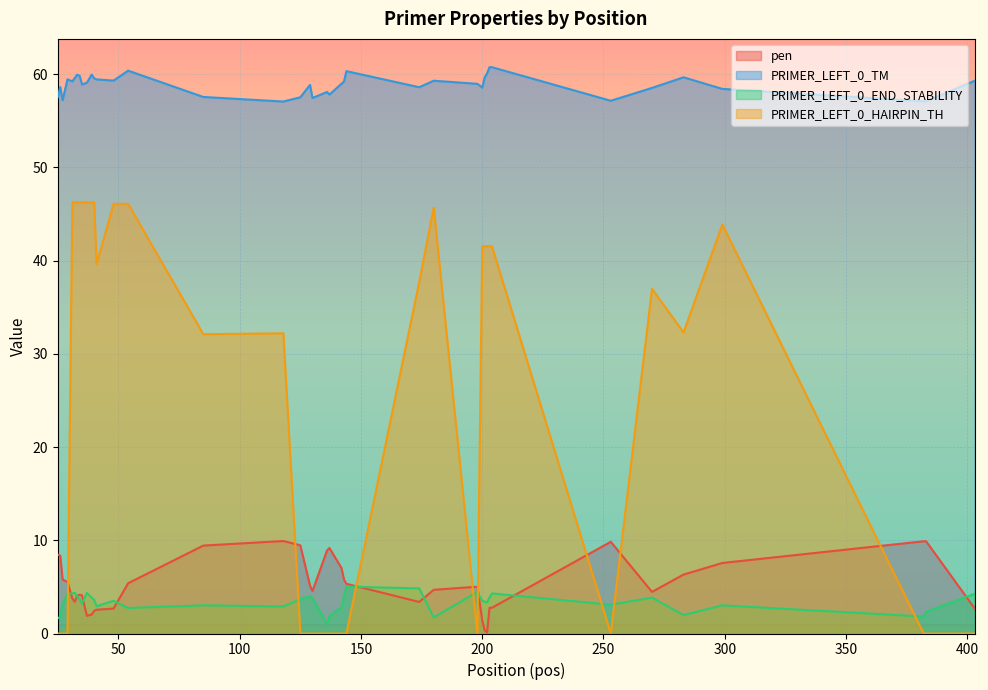

True or false: pen and PRIMER_LEFT_0_TM intersect in this chart.

False